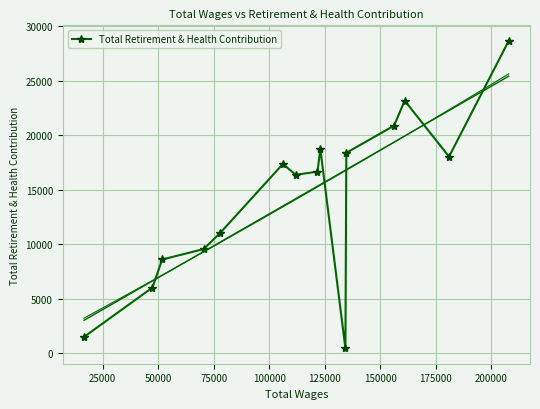

How many data points does each series have?

15